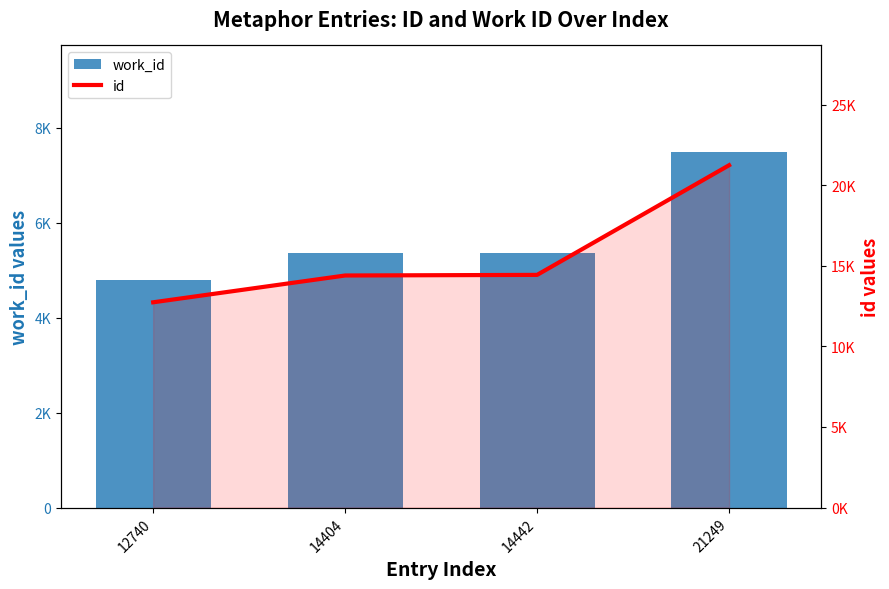

The id series shows 18923 at 12740. True or false?

False